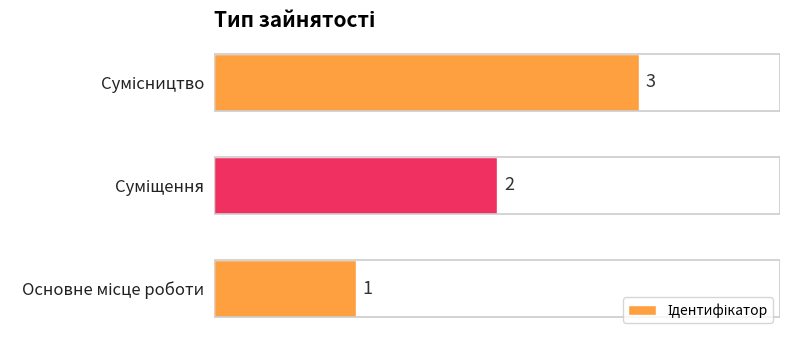

How many values are between 1 and 3?

3